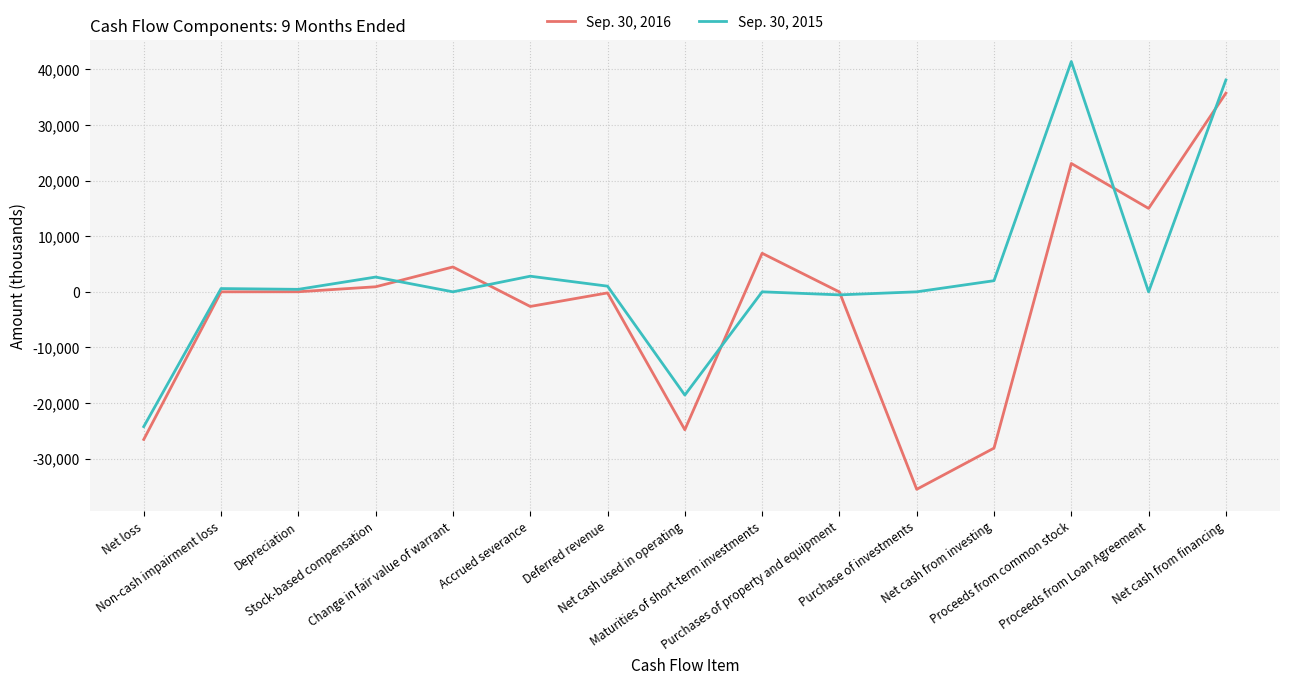

Which category has the highest value across all series?

Proceeds from common stock